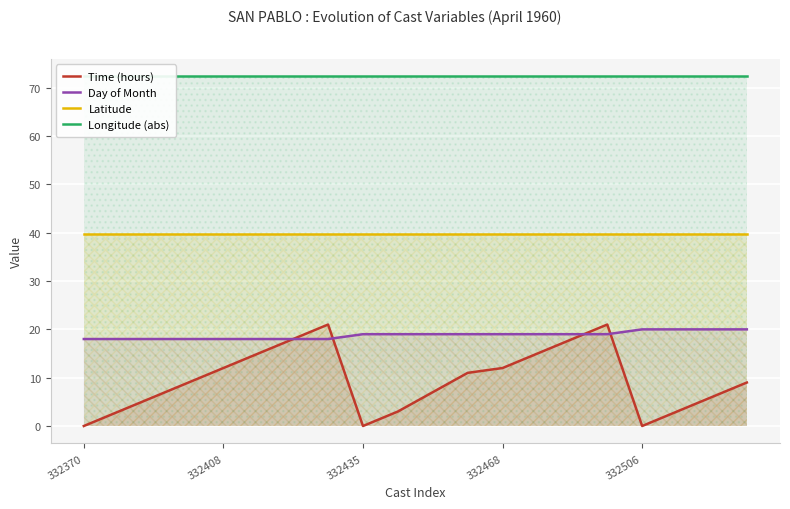

Which label corresponds to the largest value in the chart?

332370